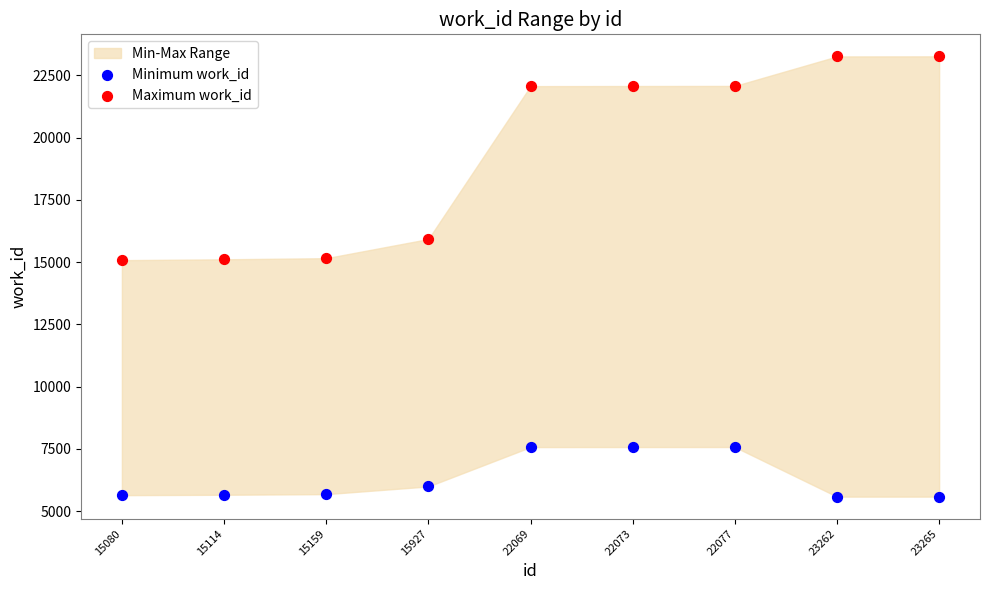

Which series contains the highest Y value?

Maximum work_id